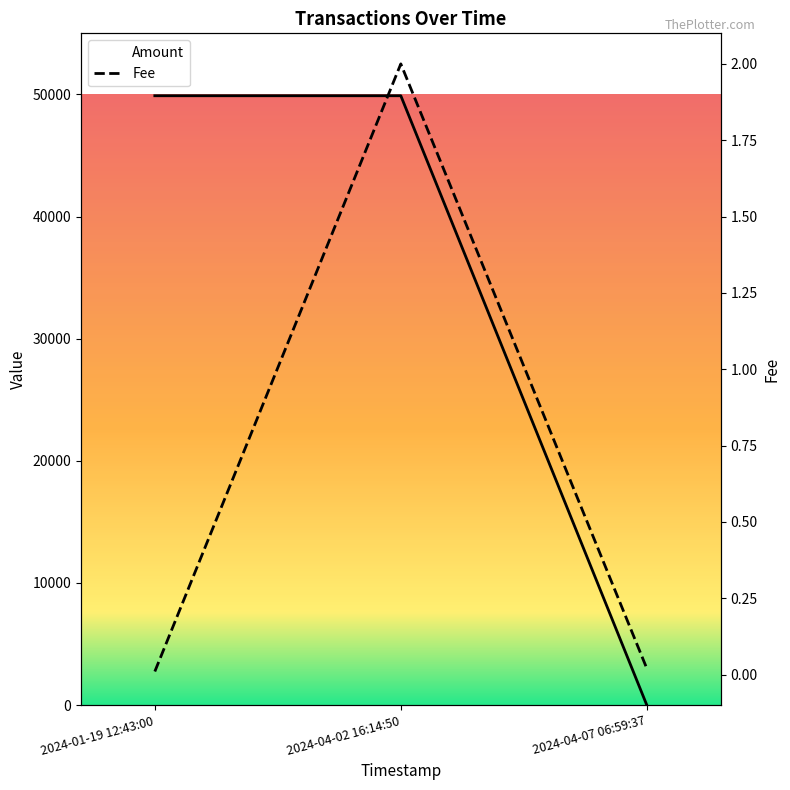

What is the sum of the Fee values at 2024-04-02 16:14:50 and 2024-01-19 12:43:00?

2.0